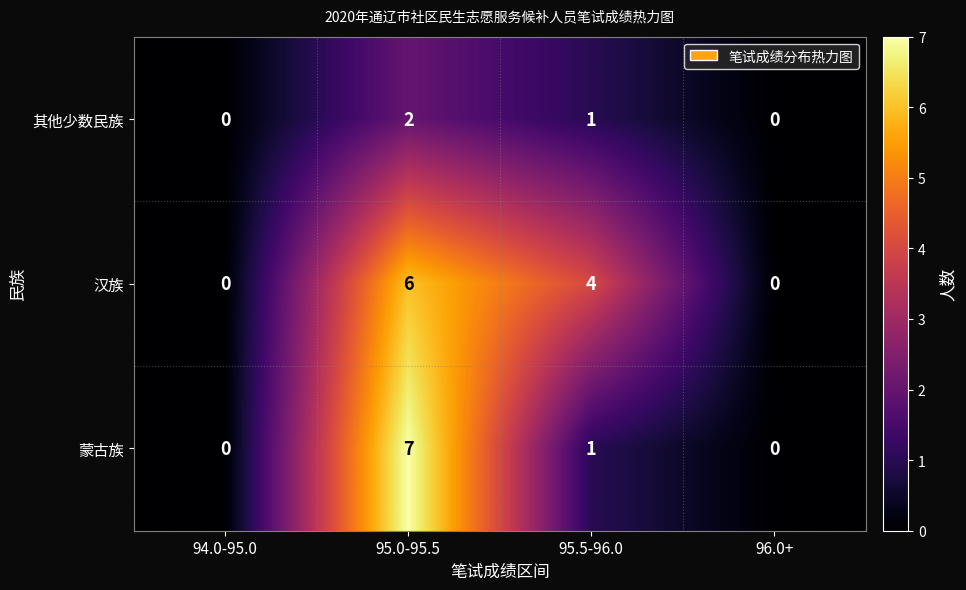

Rank the series by their average value, from highest to lowest.

汉族, 蒙古族, 其他少数民族